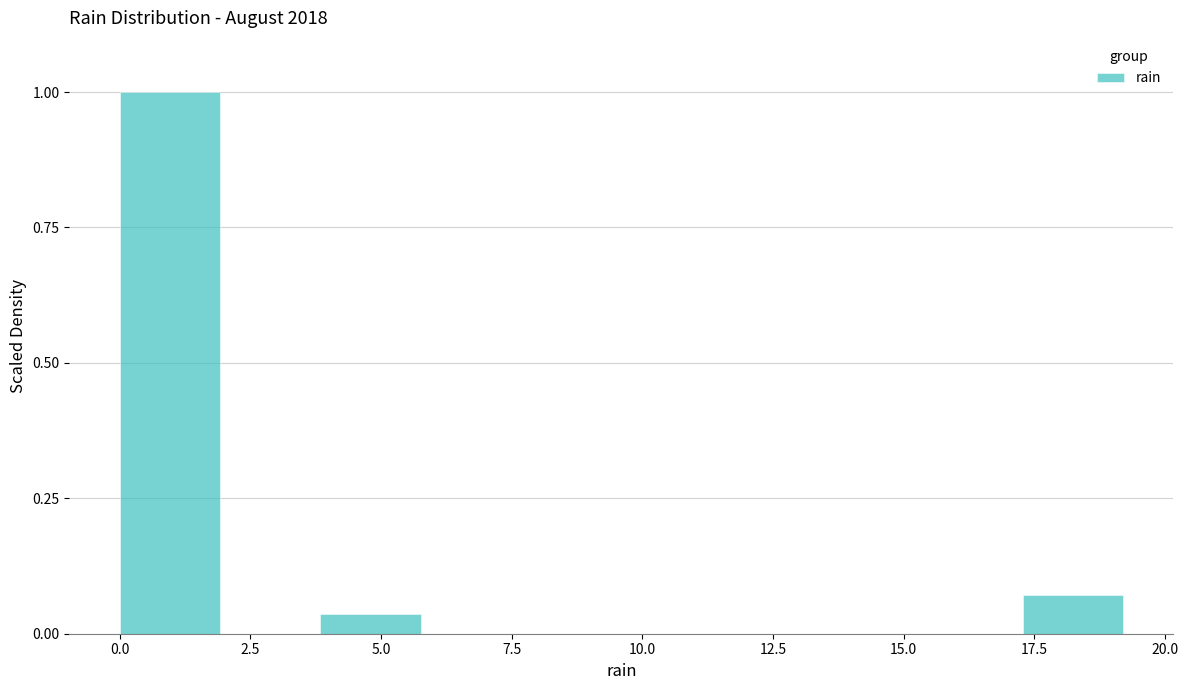

Around what value on the x-axis is the tallest bar? Give the approximate position of its centre, as read against the axis.

1.0